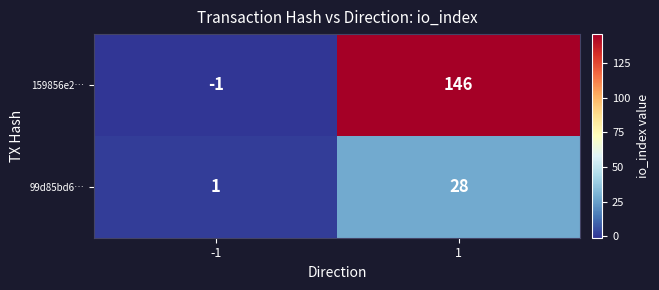

What is the maximum value for 99d85bd6…?

28